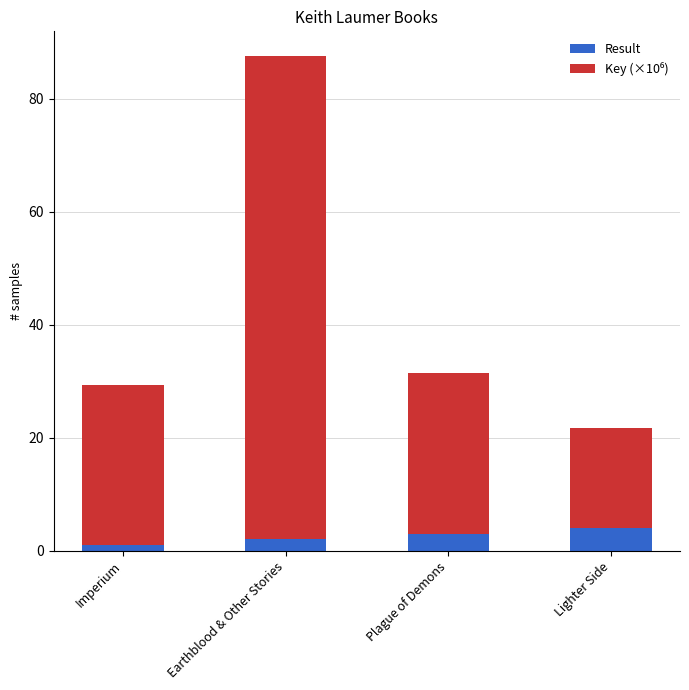

Rank the categories by Result value from highest to lowest.

Lighter Side, Plague of Demons, Earthblood & Other Stories, Imperium